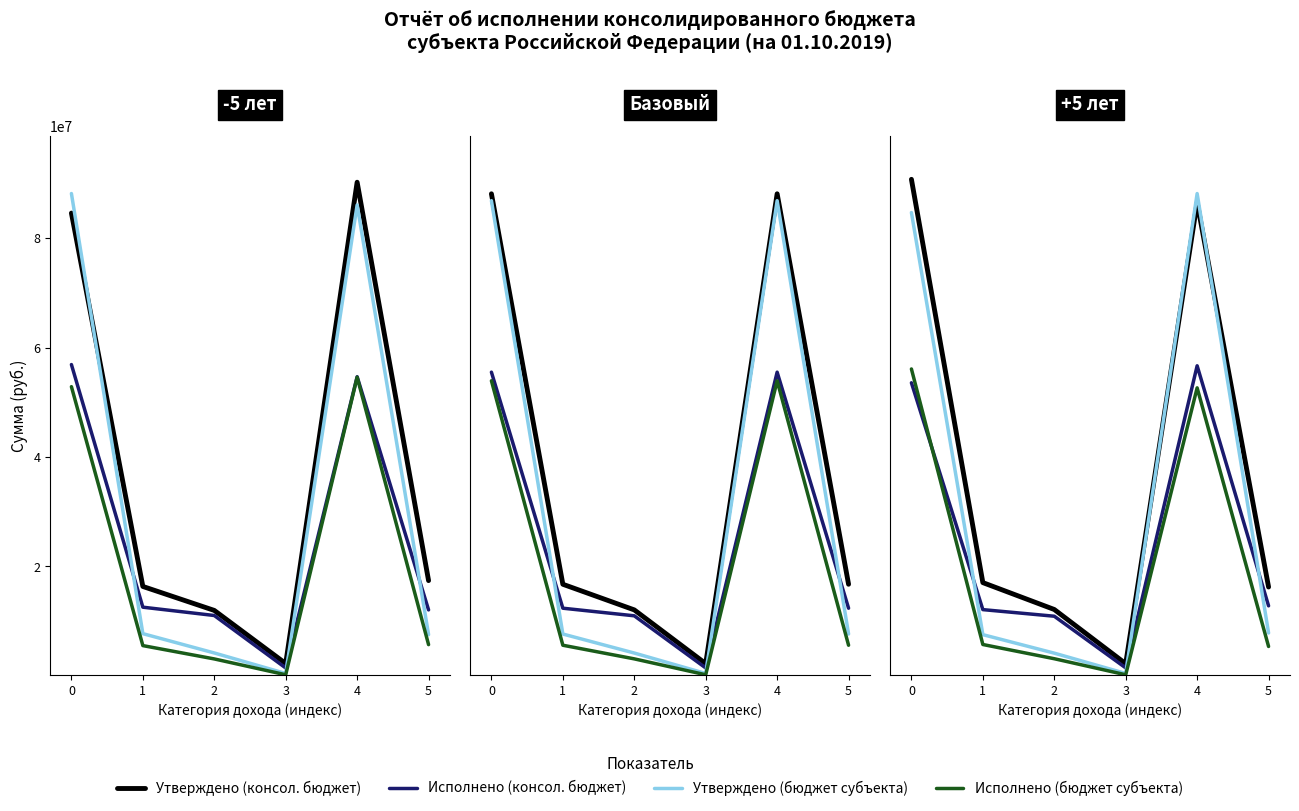

At how many categories does at least one series exceed 57438583?

2